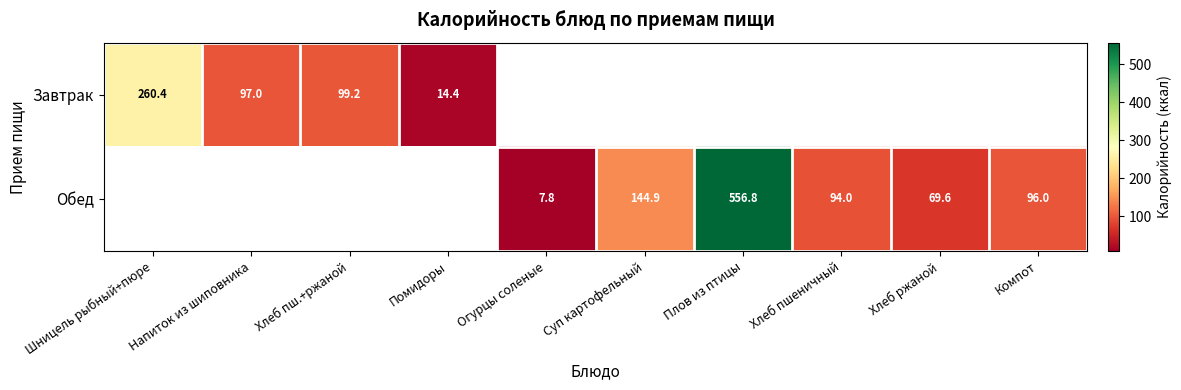

Rank the series by their maximum value, from lowest to highest.

Завтрак, Обед